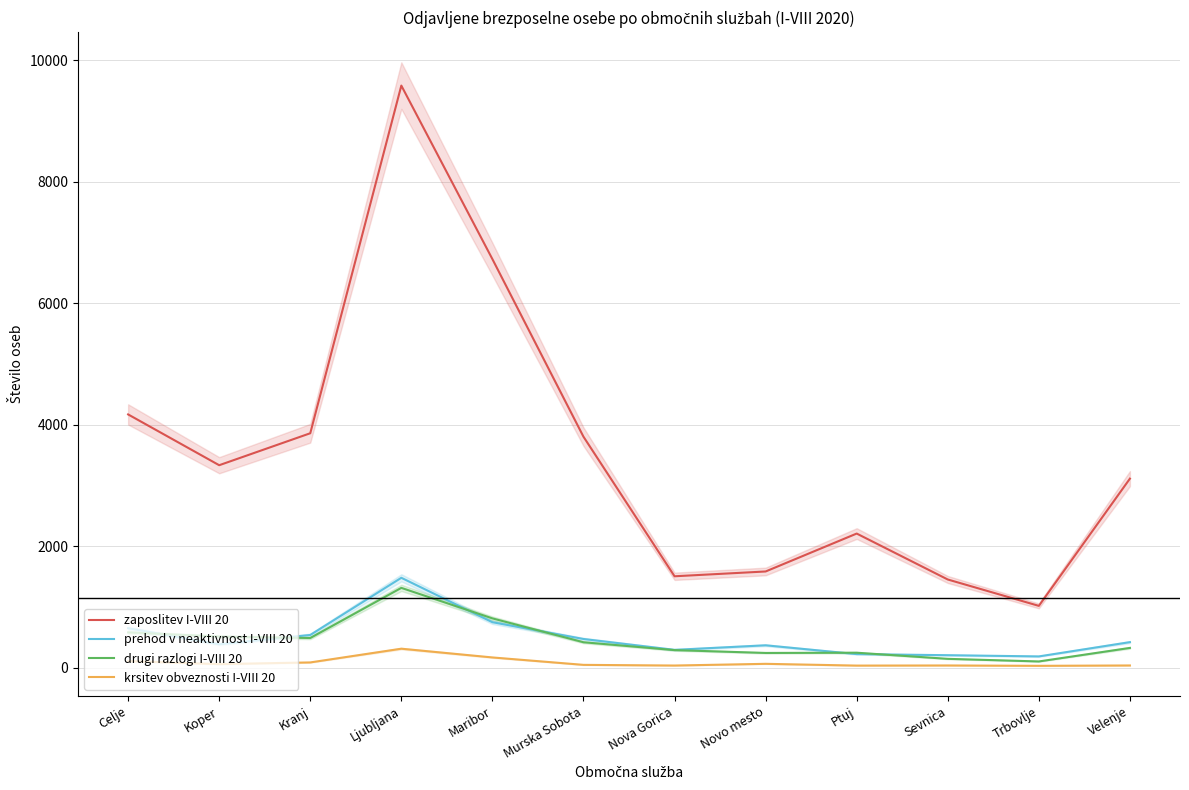

Which series has the largest total across all categories?

zaposlitev I-VIII 20